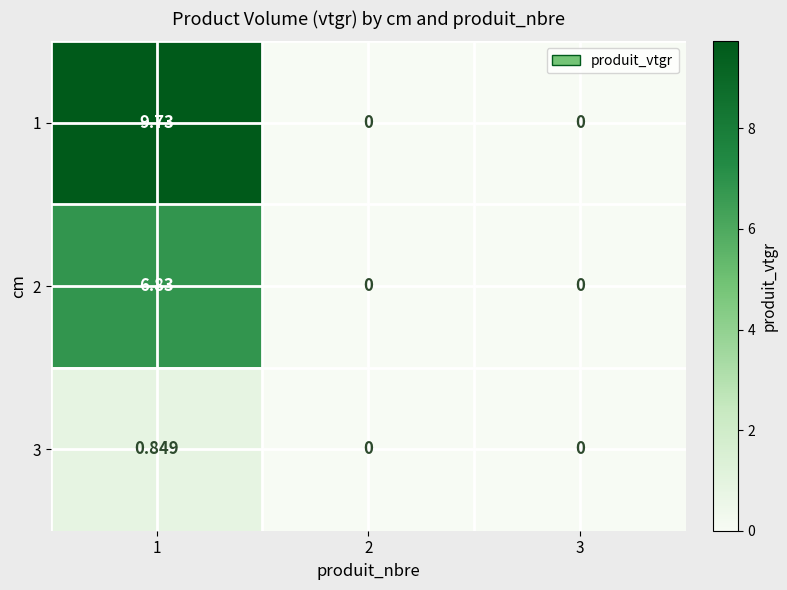

Is the value of 1 at 2 greater than the value of 2 at 1?

No